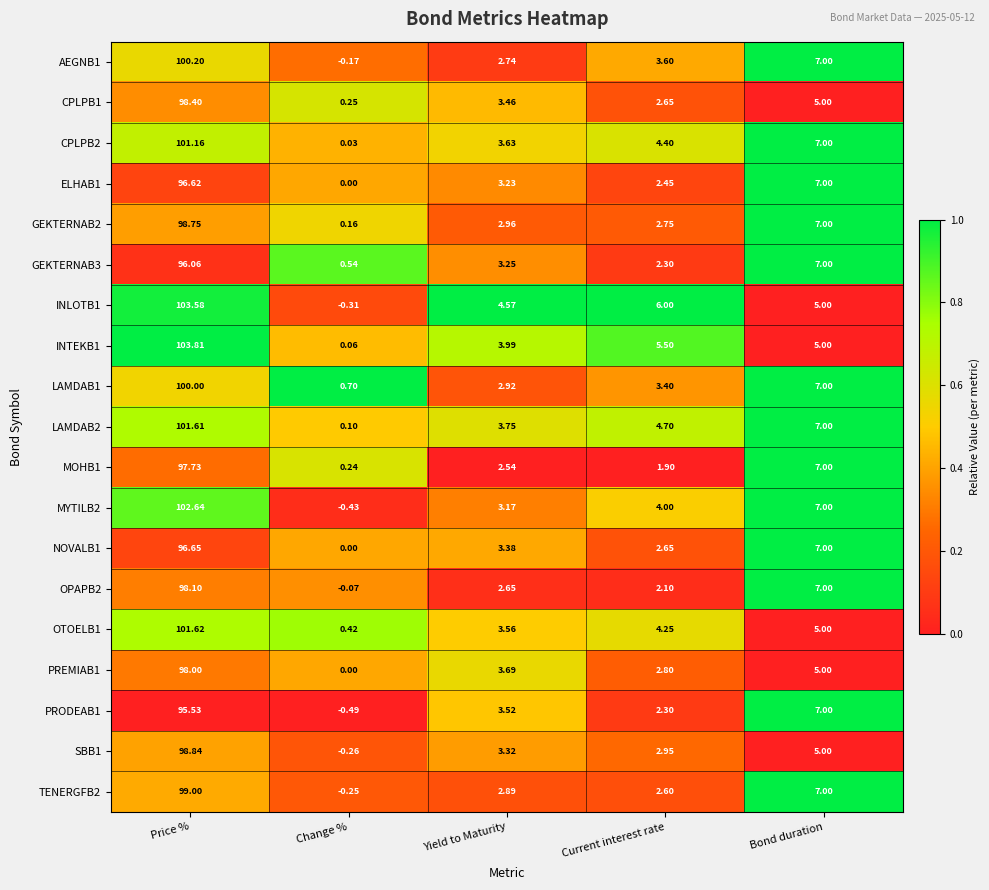

Count the number of categories in the chart.

5